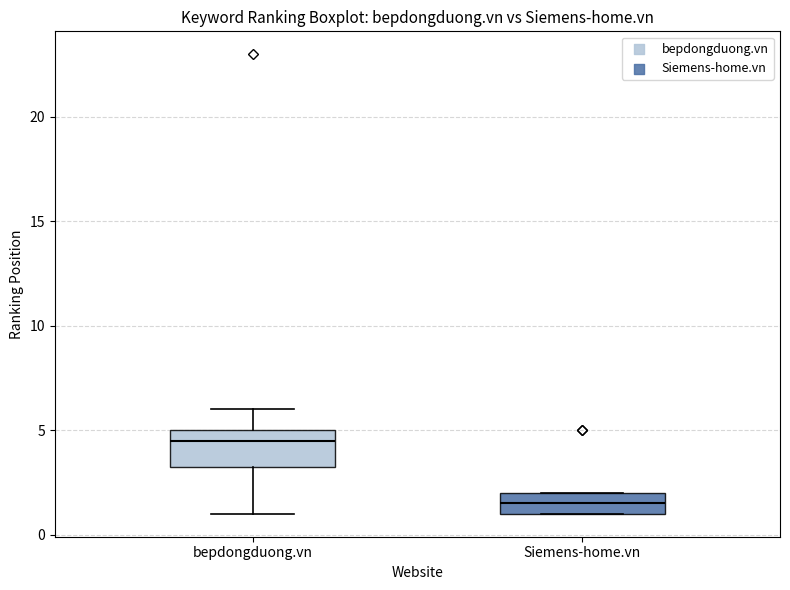

Reading left to right, read every box against the y-axis: the position of its median line, the range the box covers, and the ends of its whiskers. The values are not printed on the chart, so give them approximately, as read against the axis.

bepdongduong.vn: median 4.5, box 3.5 to 5.0, whiskers 1.0 to 6.0
Siemens-home.vn: median 1.5, box 1.0 to 2.0, whiskers 1.0 to 2.0